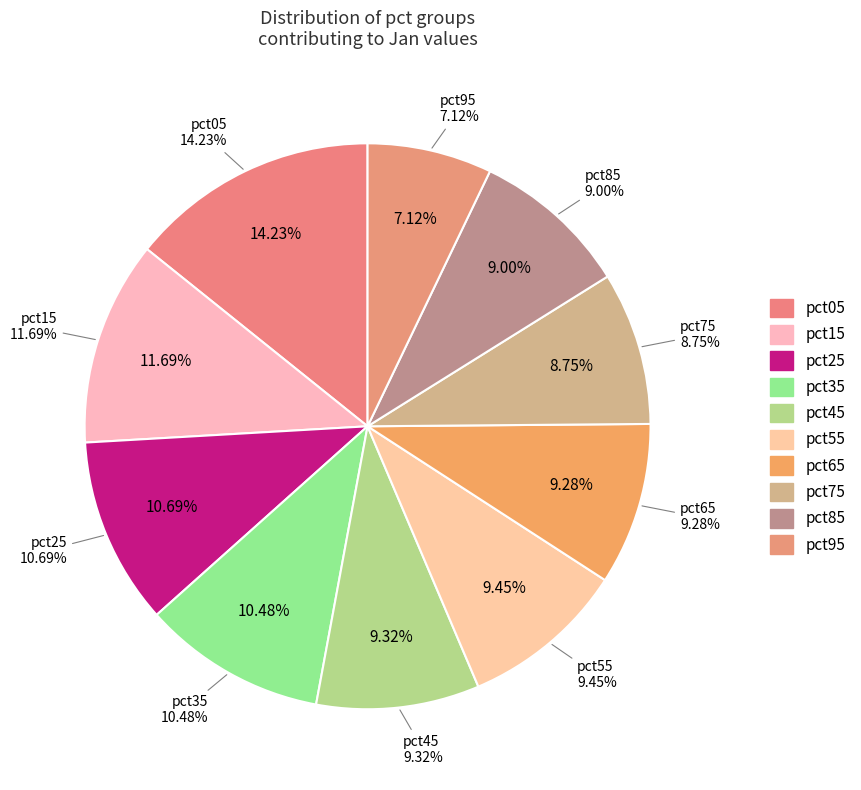

Approximately how many times larger is the value at pct75 compared to pct95?

1.2